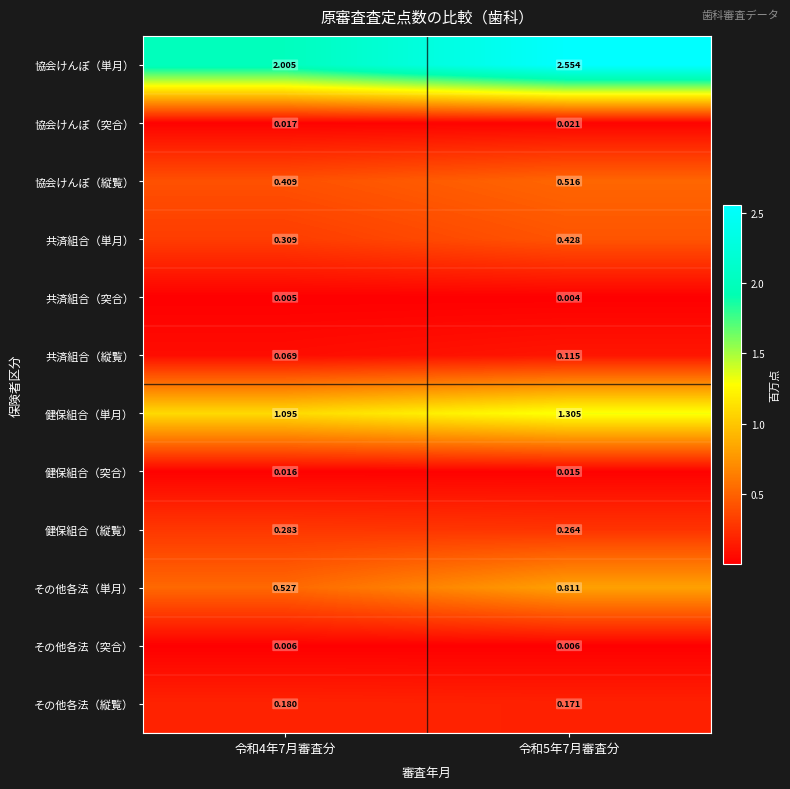

List the series in order of their peak value, lowest first.

共済組合（突合）, その他各法（突合）, 健保組合（突合）, 協会けんぽ（突合）, 共済組合（縦覧）, その他各法（縦覧）, 健保組合（縦覧）, 共済組合（単月）, 協会けんぽ（縦覧）, その他各法（単月）, 健保組合（単月）, 協会けんぽ（単月）